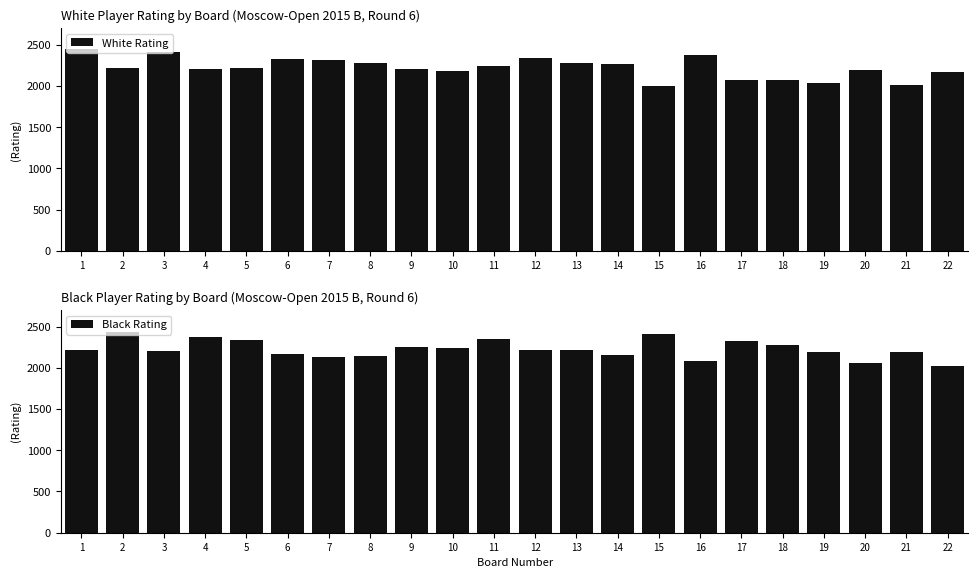

Reading left to right, list all the values displayed in this chart.

White Rating: 2451	2220	2415	2204	2216	2324	2310	2273	2210	2181	2244	2344	2283	2262	1996	2370	2077	2070	2042	2191	2016	2171
Black Rating: 2220	2429	2208	2375	2334	2170	2134	2149	2257	2235	2355	2218	2215	2160	2405	2086	2320	2277	2193	2056	2186	2022